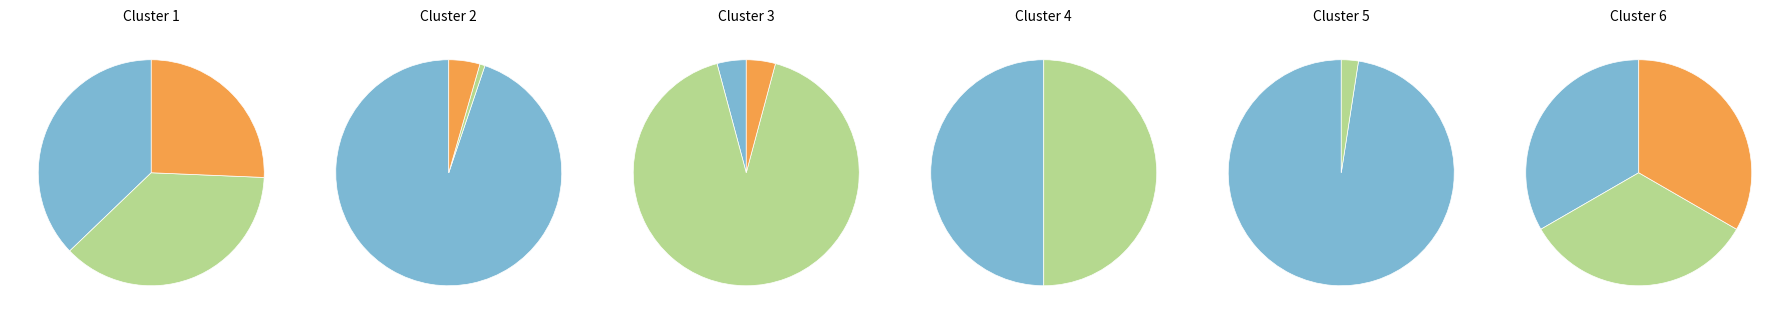

Do zzxcc and Jainam001 together represent more than half of the pie?

No